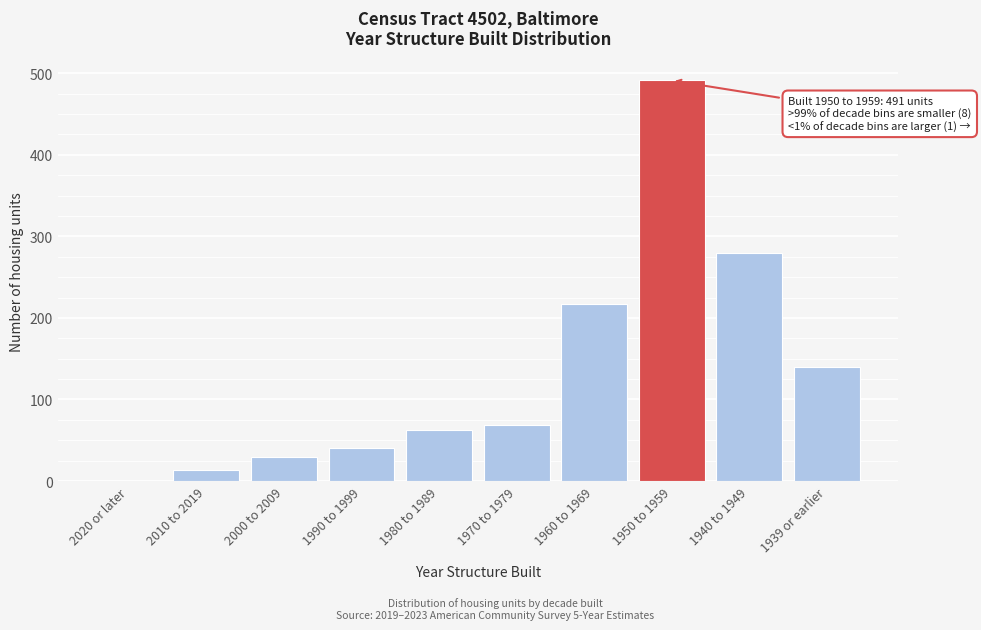

Reading left to right, what are all the values shown in this chart?

2020 or later=0	2010 to 2019=14	2000 to 2009=30	1990 to 1999=41	1980 to 1989=62	1970 to 1979=69	1960 to 1969=217	1950 to 1959=491	1940 to 1949=279	1939 or earlier=140